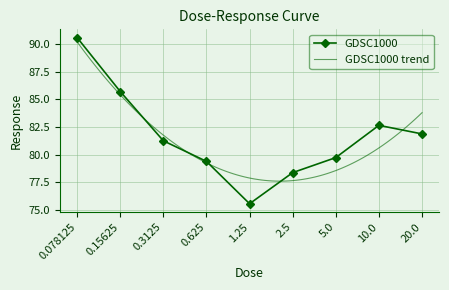

Reading right to left, what are all the values shown in this chart?

81.9	82.7	79.7	78.4	75.6	79.4	81.3	85.7	90.6